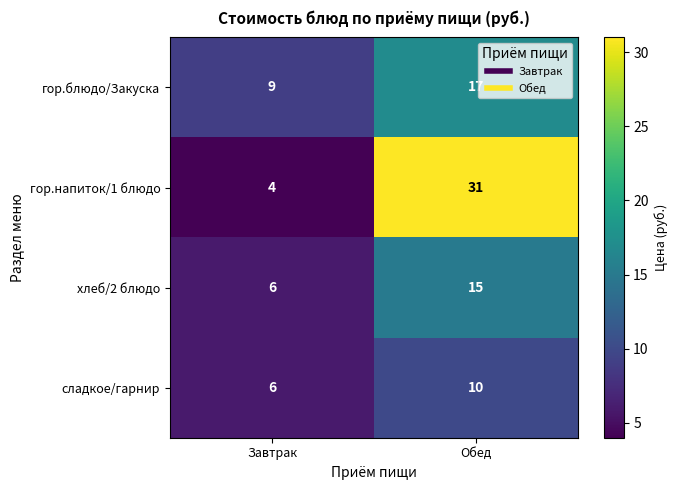

What is the sum of the гор.блюдо/Закуска values at Обед and Завтрак?

26